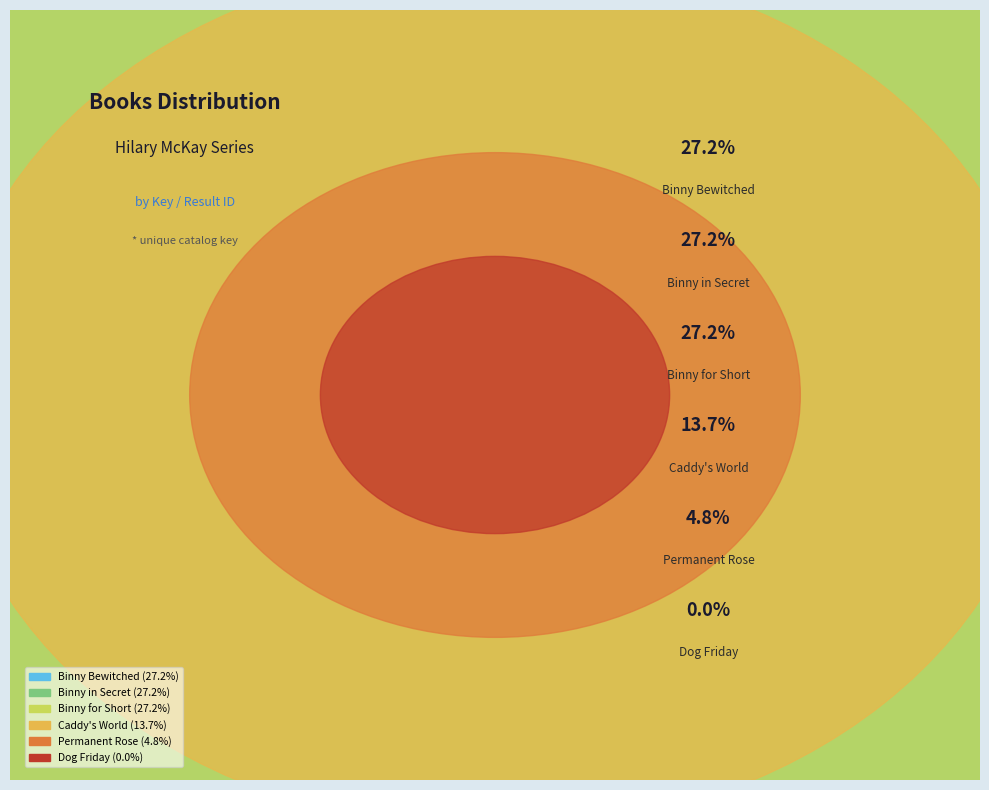

What is the smallest slice in the pie chart?

Dog Friday